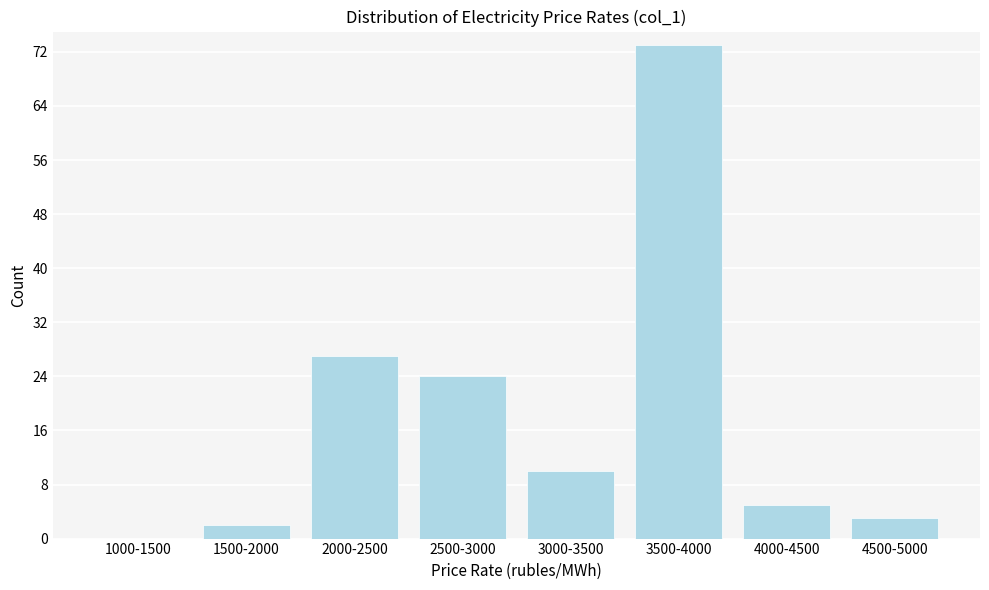

Reading right to left, transcribe all the data shown in this chart.

4500-5000=3	4000-4500=5	3500-4000=73	3000-3500=10	2500-3000=24	2000-2500=27	1500-2000=2	1000-1500=0